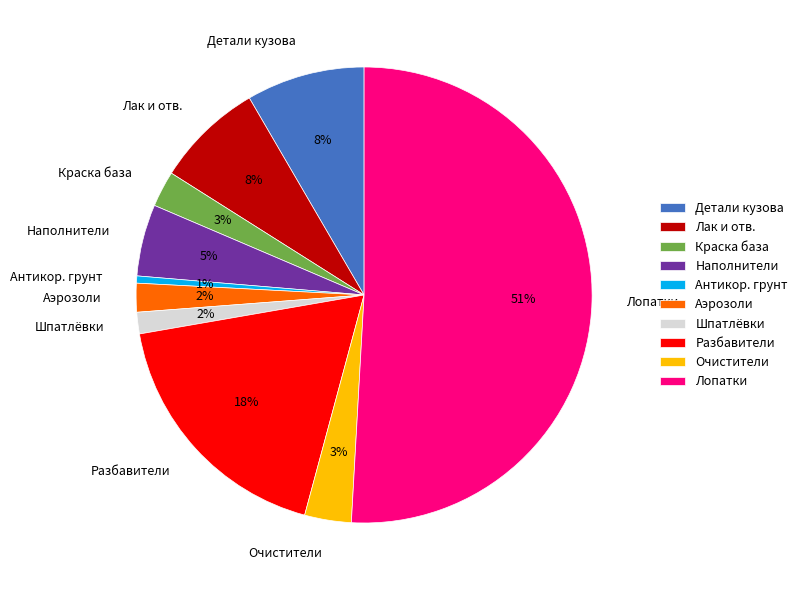

To the nearest percent, what is the average slice percentage?

10%